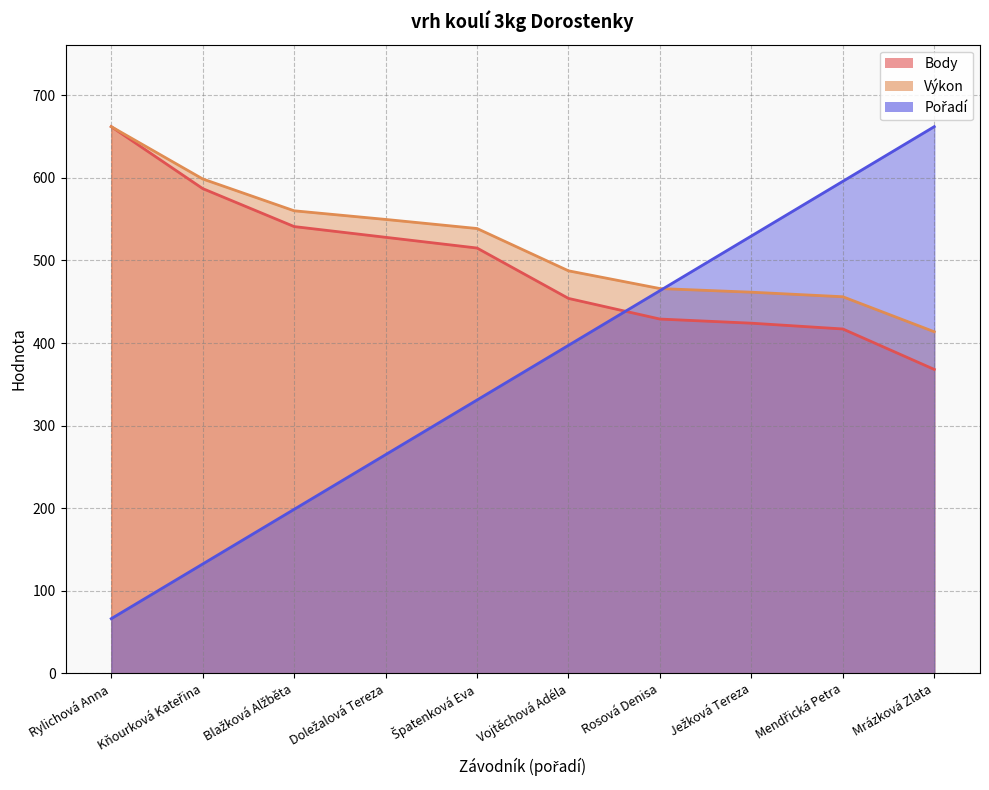

At how many categories does at least one series exceed 632?

2